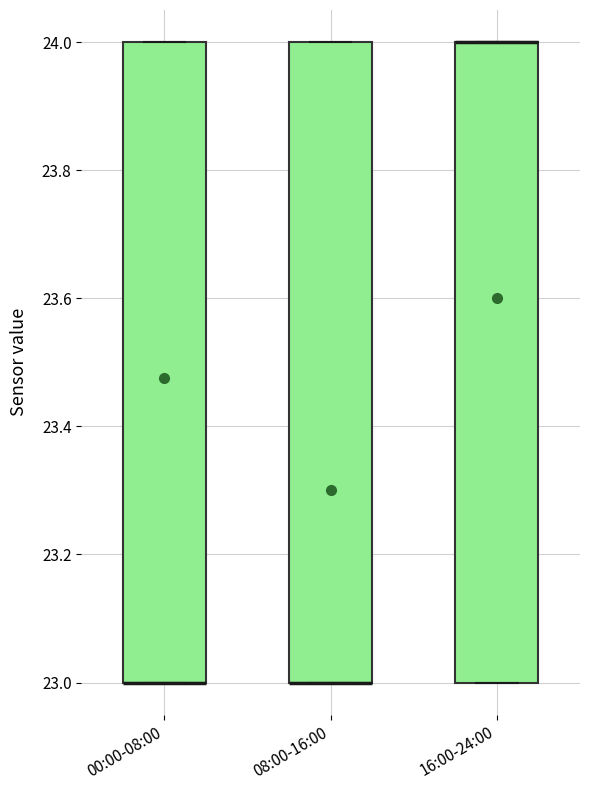

Reading left to right, read every box against the y-axis: the position of its median line, the range the box covers, and the ends of its whiskers. The values are not printed on the chart, so give them approximately, as read against the axis.

00:00-08:00: median 23 (drawn on the box's lower edge), box 23 to 24, whiskers 23 to 24
08:00-16:00: median 23 (drawn on the box's lower edge), box 23 to 24, whiskers 23 to 24
16:00-24:00: median 24 (drawn on the box's upper edge), box 23 to 24, whiskers 23 to 24